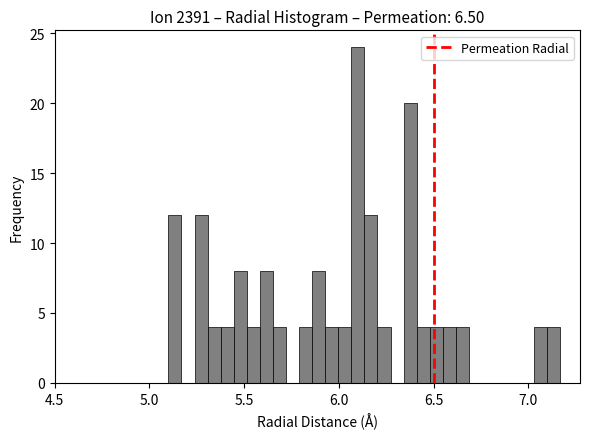

Around what value on the x-axis is the tallest bar? Give the approximate position of its centre, as read against the axis.

6.10